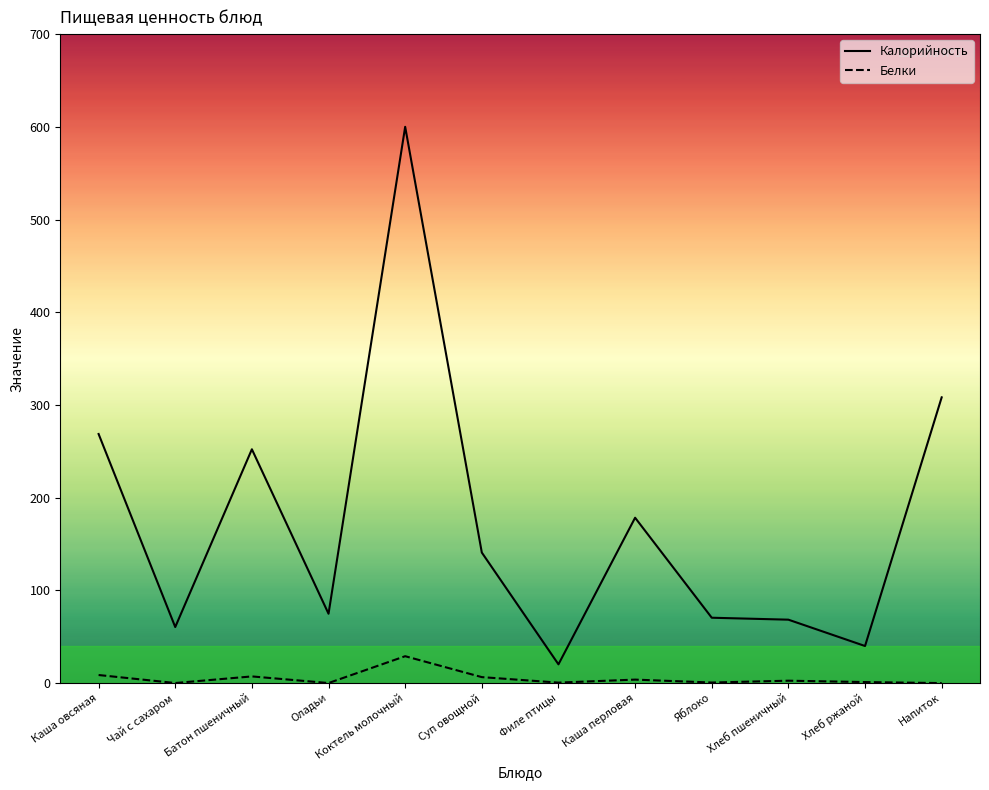

At which label is Калорийность closest to 310?

Напиток